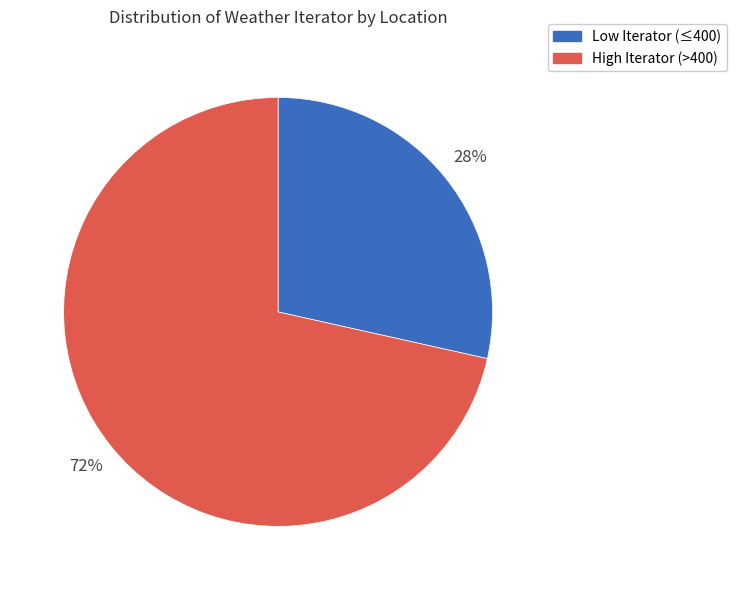

Is there any slice that represents more than half of the pie?

Yes